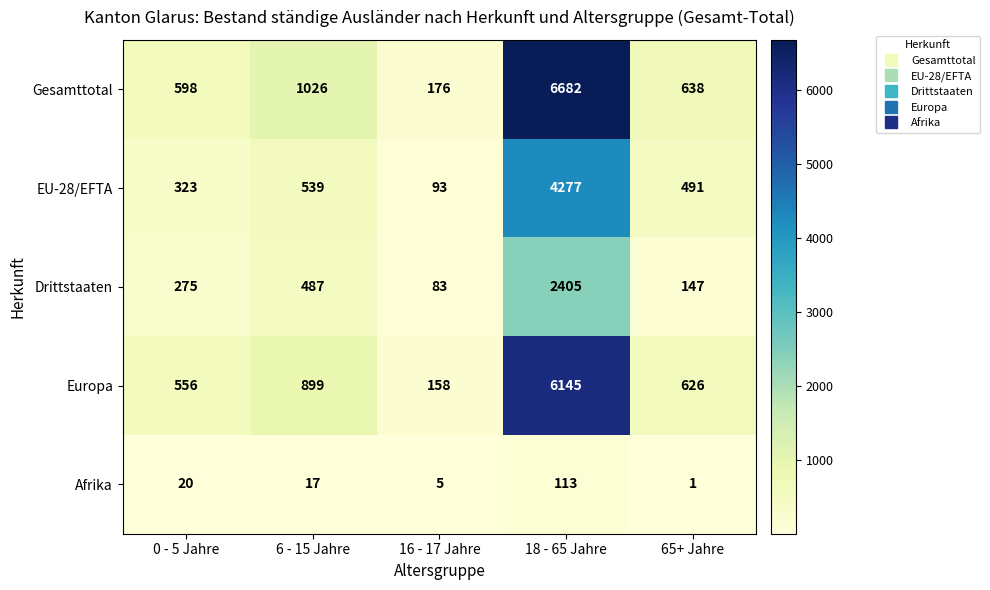

What is the smallest value displayed?

1